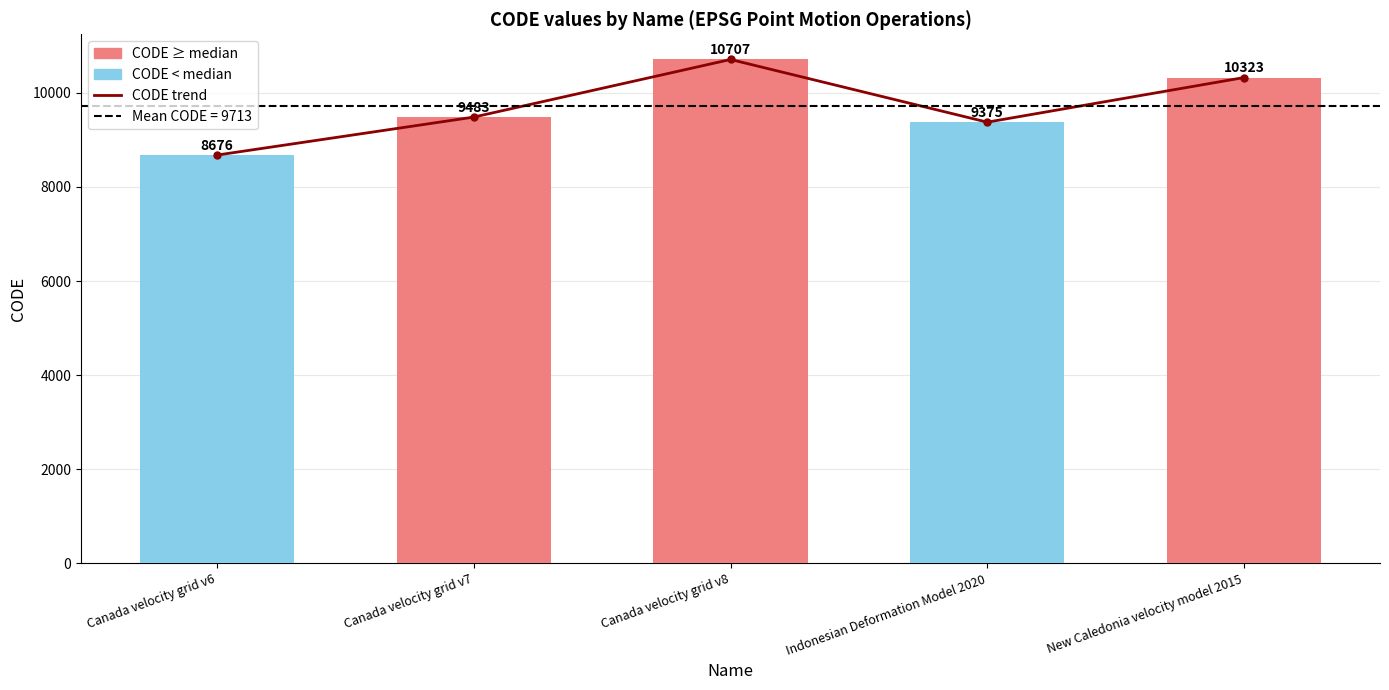

Count the number of categories in the chart.

5